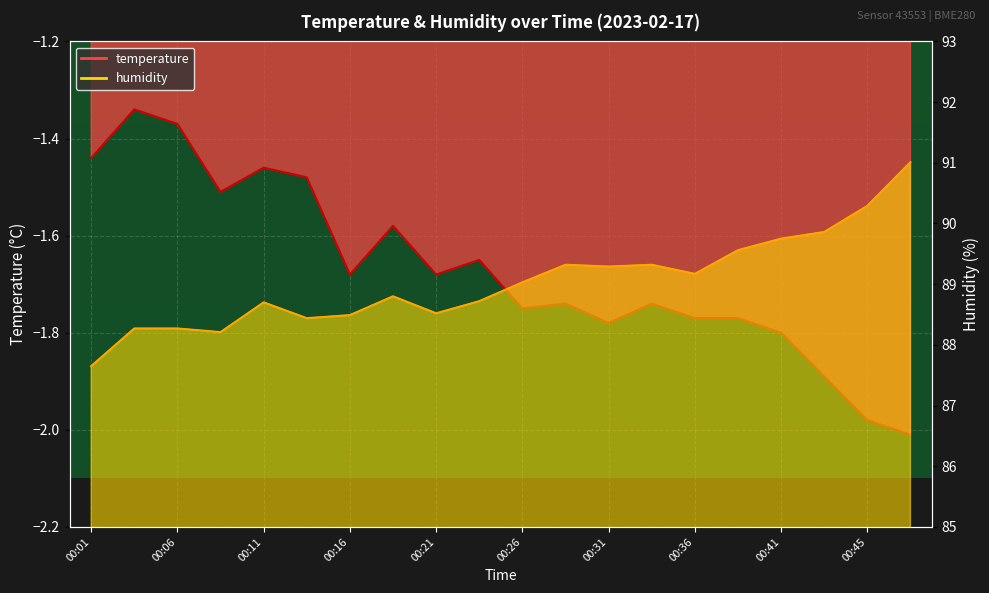

Reading left to right, extract all data points from this chart.

temperature: 00:01=-1.4	00:03=-1.3	00:06=-1.4	00:08=-1.5	00:11=-1.5	00:13=-1.5	00:16=-1.7	00:18=-1.6	00:21=-1.7	00:23=-1.6	00:26=-1.8	00:28=-1.7	00:31=-1.8	00:33=-1.7	00:36=-1.8	00:38=-1.8	00:41=-1.8	00:43=-1.9	00:45=-2.0	00:48=-2.0
humidity: 00:01=87.7	00:03=88.3	00:06=88.3	00:08=88.2	00:11=88.7	00:13=88.4	00:16=88.5	00:18=88.8	00:21=88.5	00:23=88.7	00:26=89.0	00:28=89.3	00:31=89.3	00:33=89.3	00:36=89.2	00:38=89.6	00:41=89.8	00:43=89.9	00:45=90.3	00:48=91.0